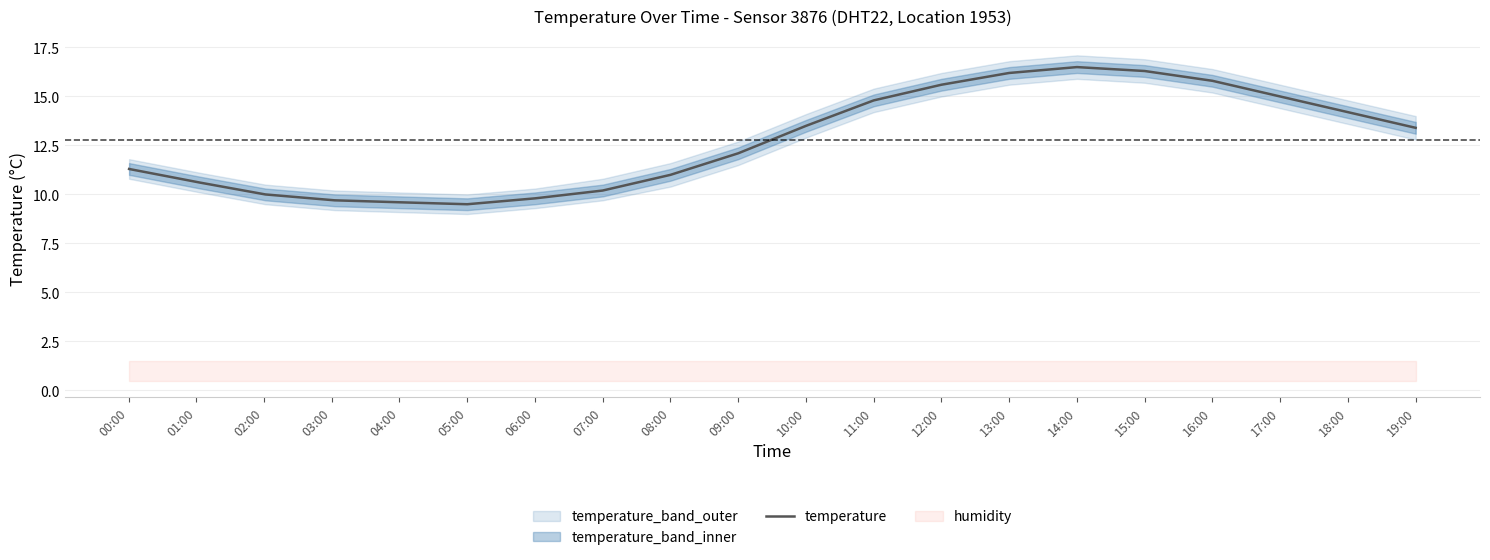

True or false: the data has more than 0 interior local peaks.

True